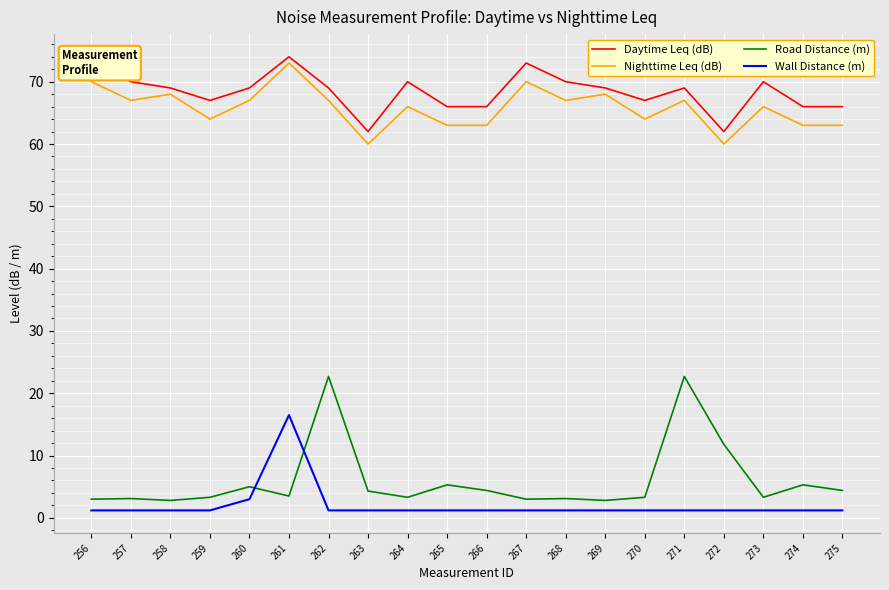

What is the difference between the maximum and minimum values in the Wall Distance (m) series?

15.3